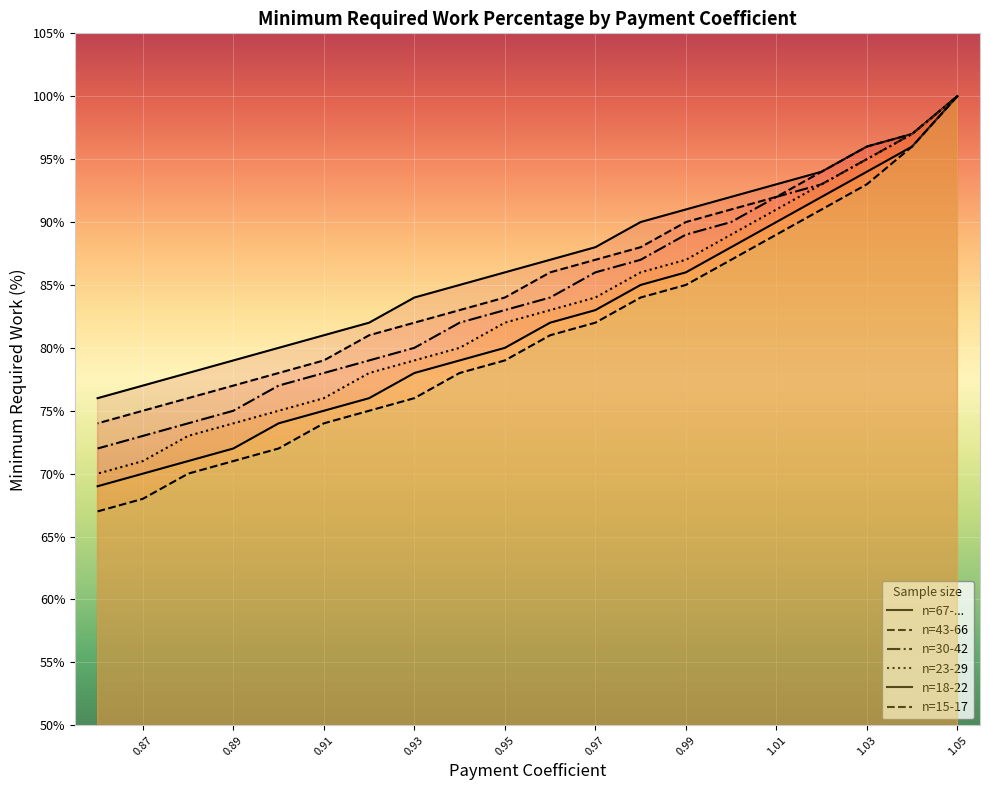

How many lines are shown in the chart?

6